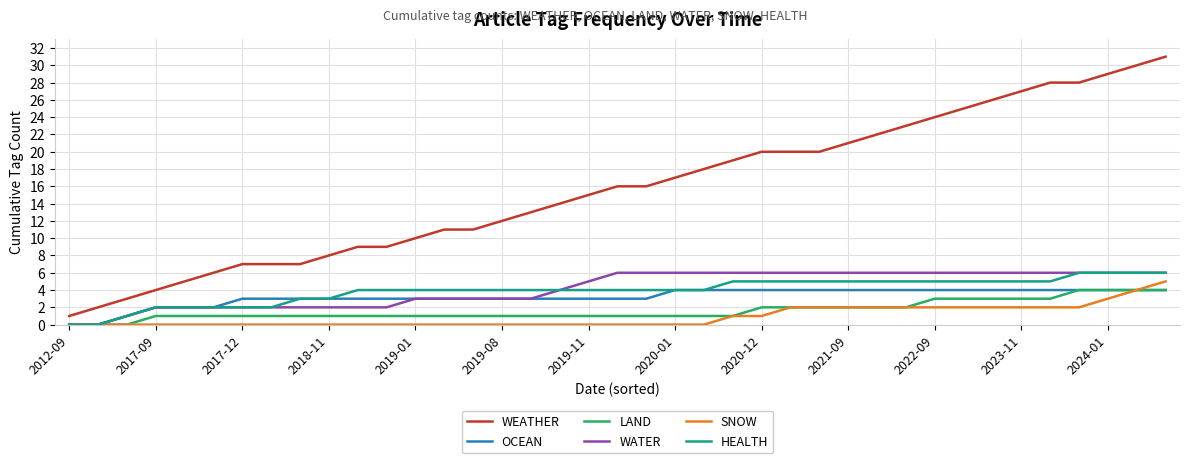

What is the maximum value for SNOW?

5